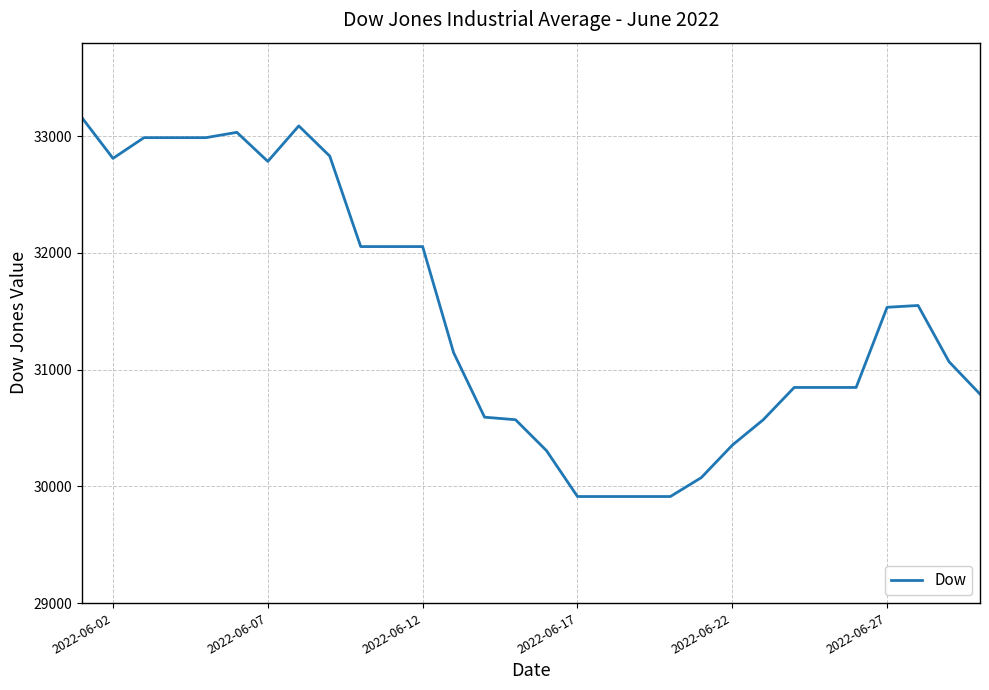

What is the maximum value shown in the chart?

33156.3